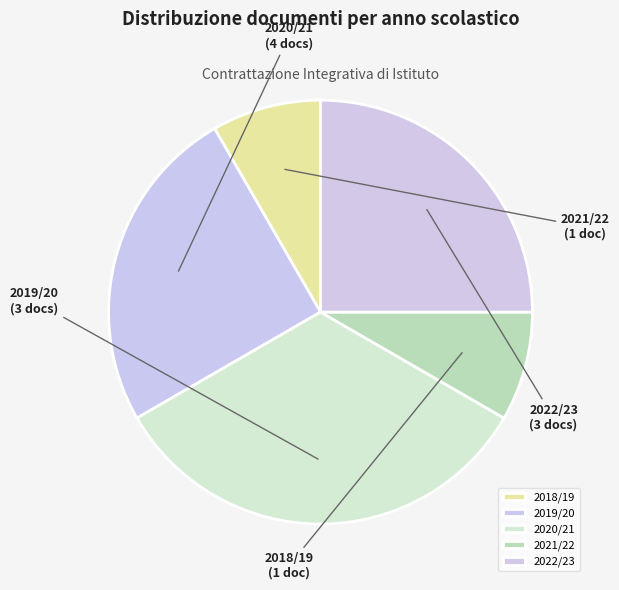

Do 2018/19 and 2022/23 together represent more than half of the pie?

No